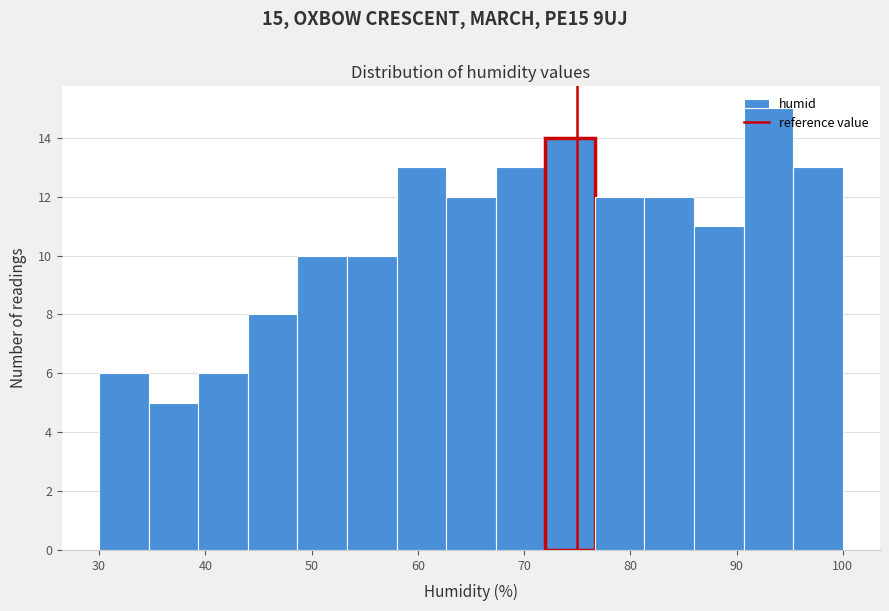

Over which range of the x-axis is the bar tallest?

91 to 95